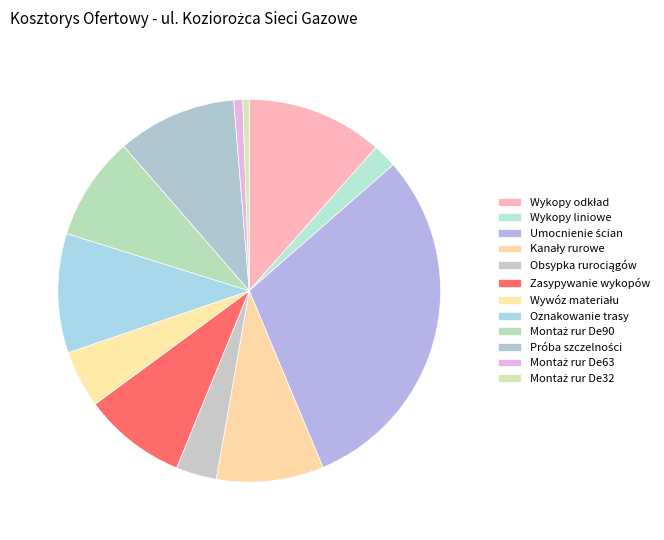

What is the change in value from Próba szczelności to Montaż rur De32?

-373.0